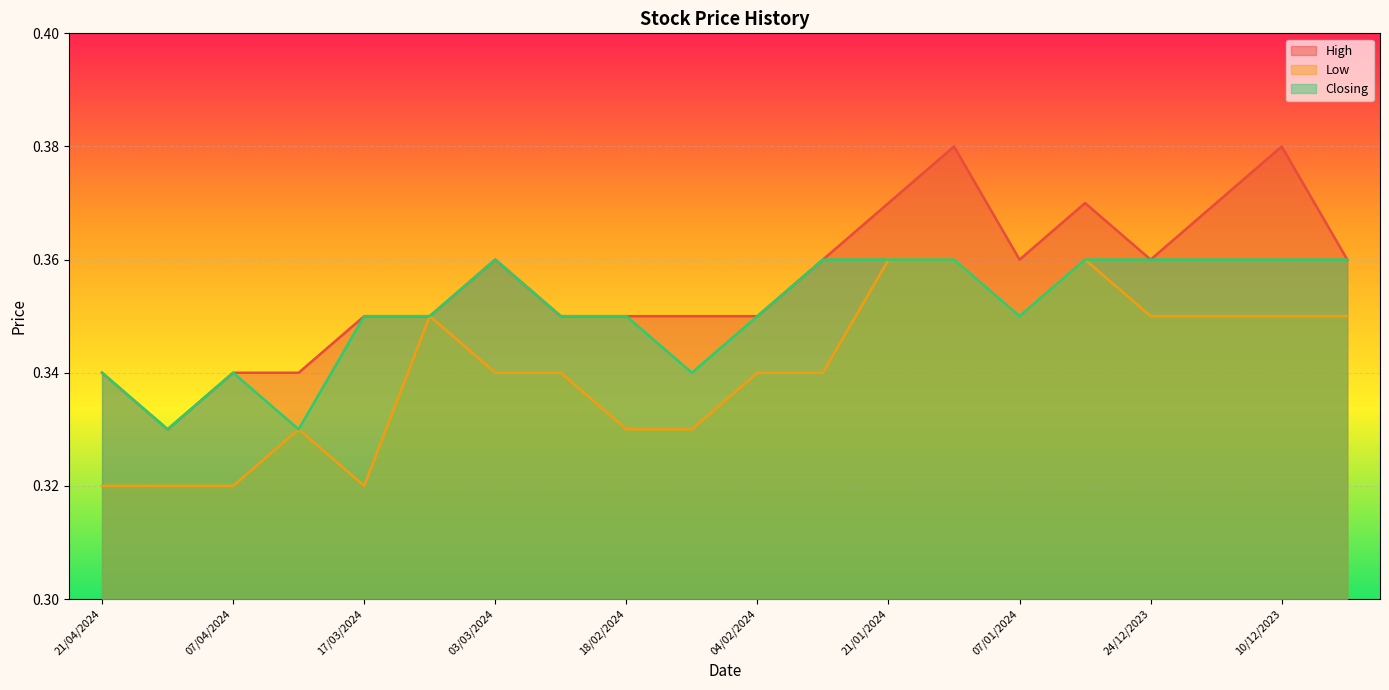

In Closing, how many points are higher than both neighbors (excluding endpoints)?

2